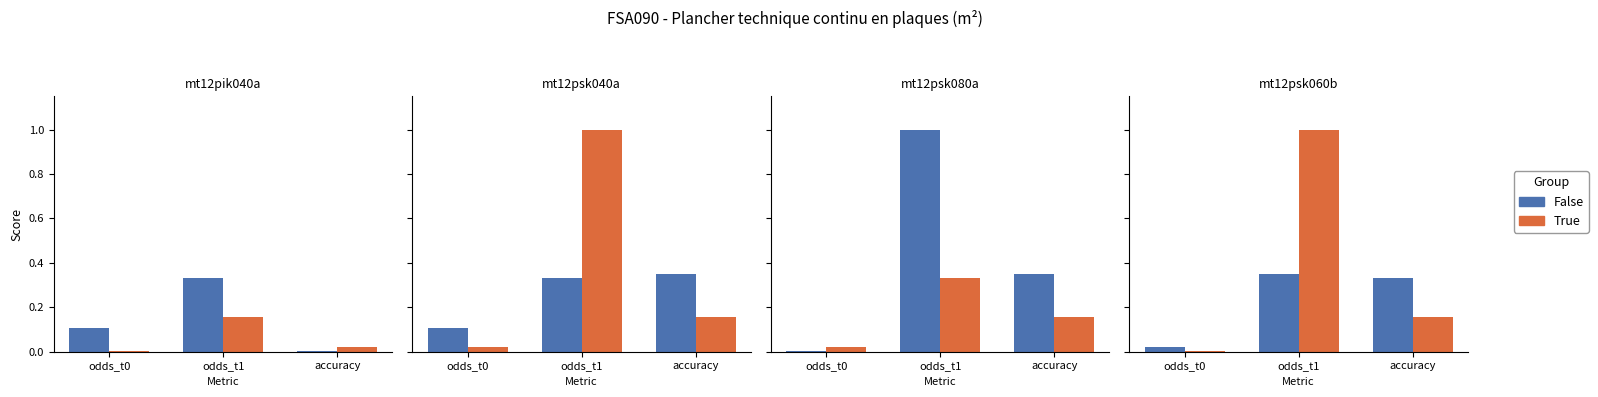

What is the difference between the maximum and minimum values in the True series?

1.0